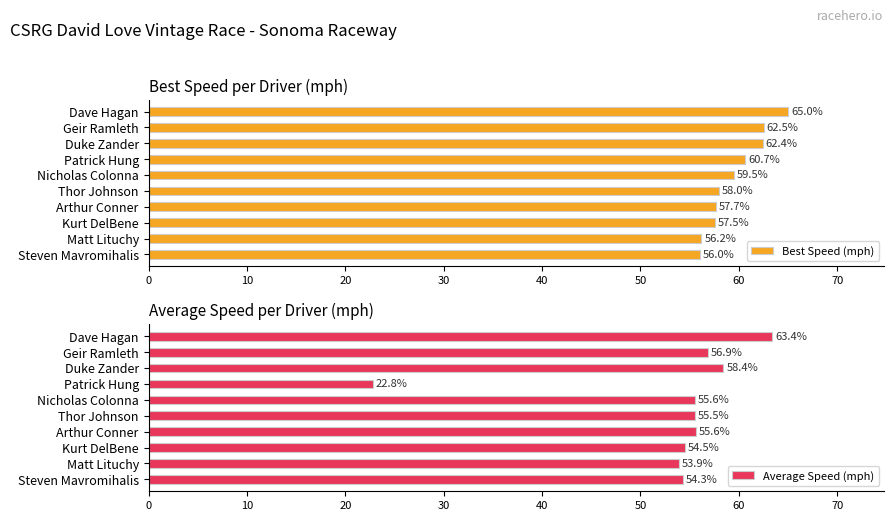

How many data points does each series have?

10